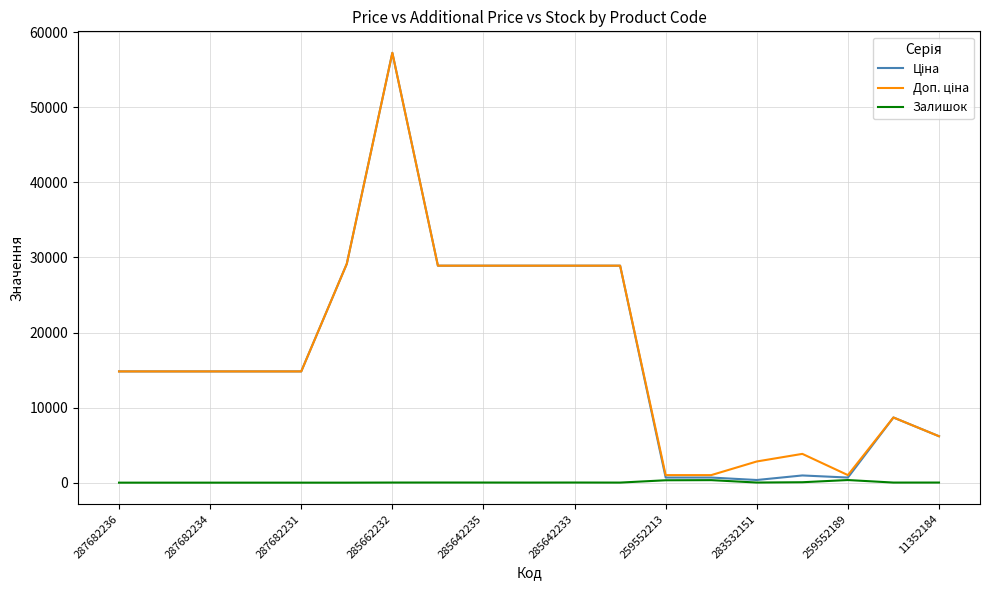

What is the maximum value shown in the chart?

57258.0